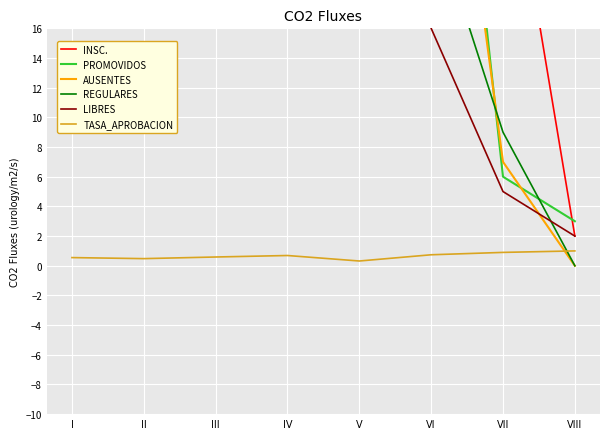

How many TASA_APROBACION values are between 0 and 1?

8